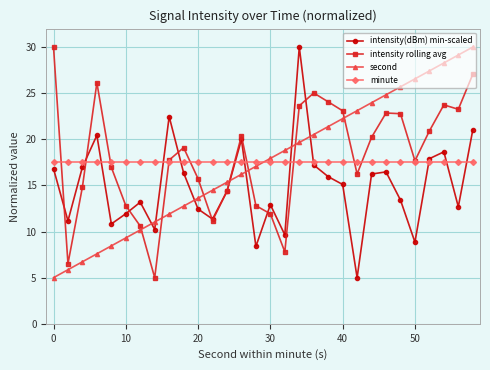

What is the greatest value displayed?

30.0